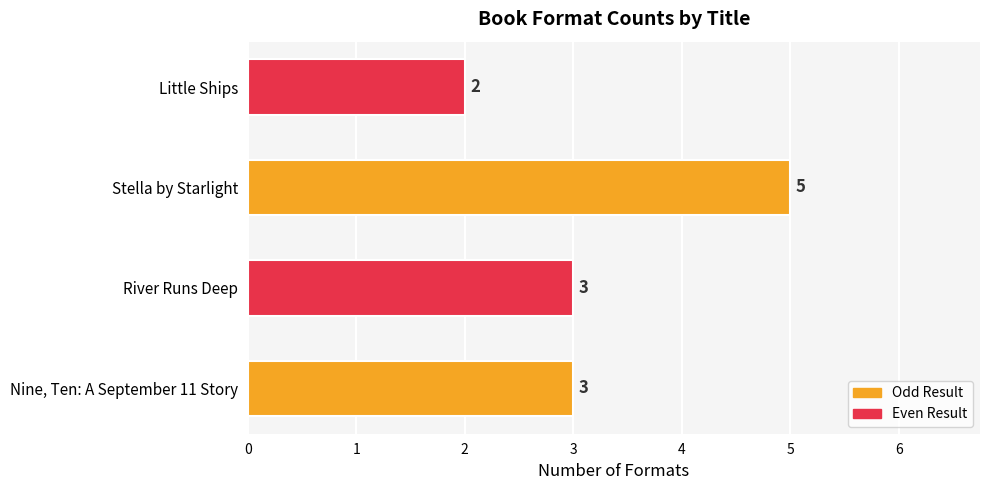

The chart shows a value of 3 at River Runs Deep. True or false?

True